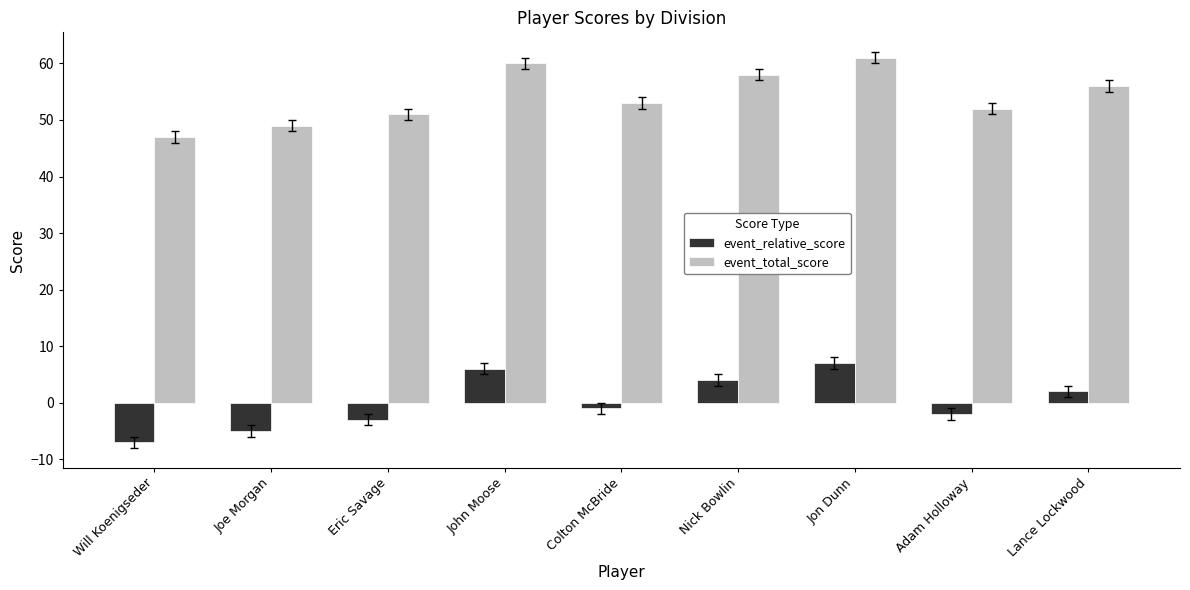

How many series are shown in this chart?

2